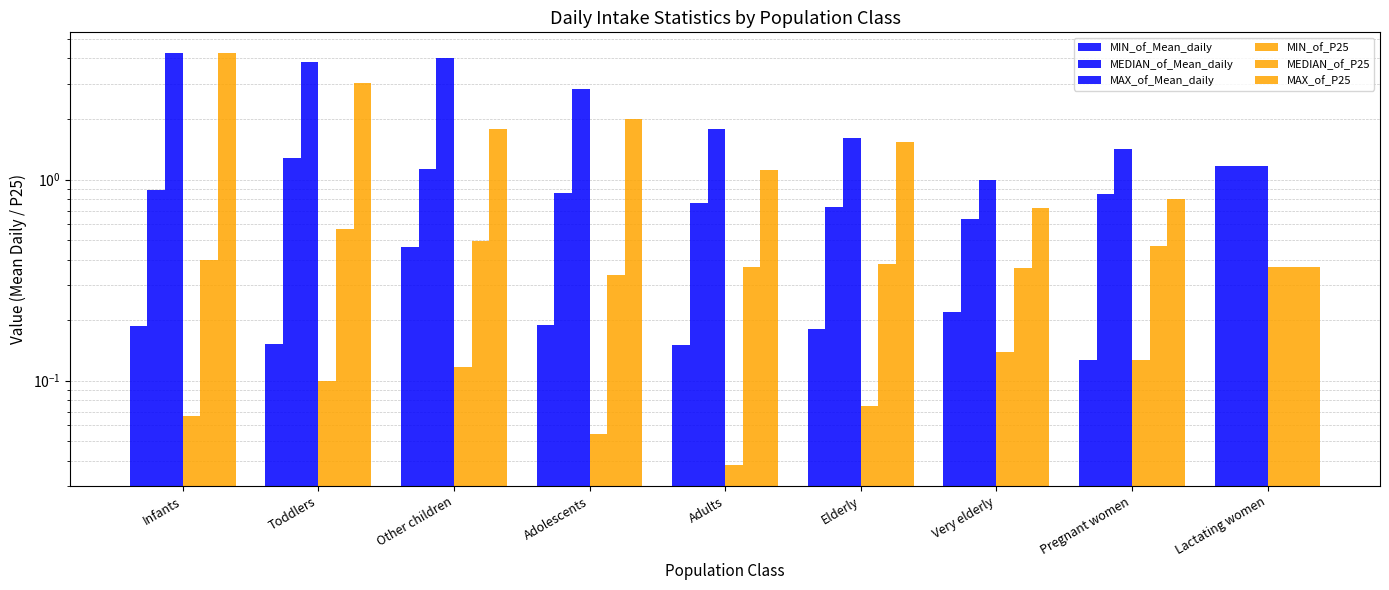

What is the average value of the MIN_of_P25 series?

0.1